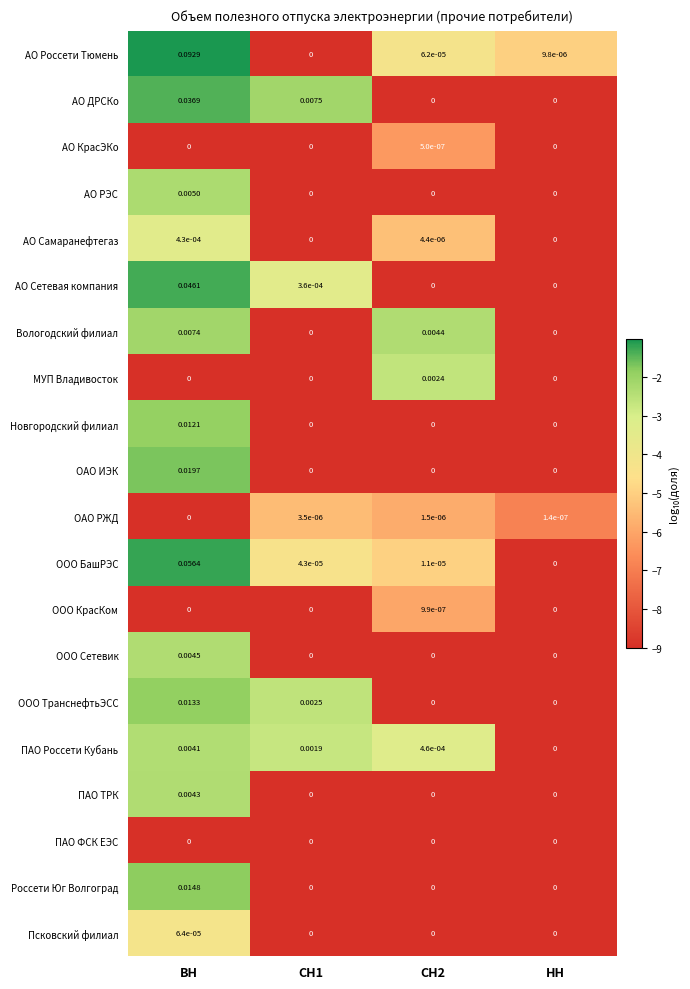

Is the value of ООО Сетевик at ВН greater than the value of АО Россети Тюмень at НН?

Yes